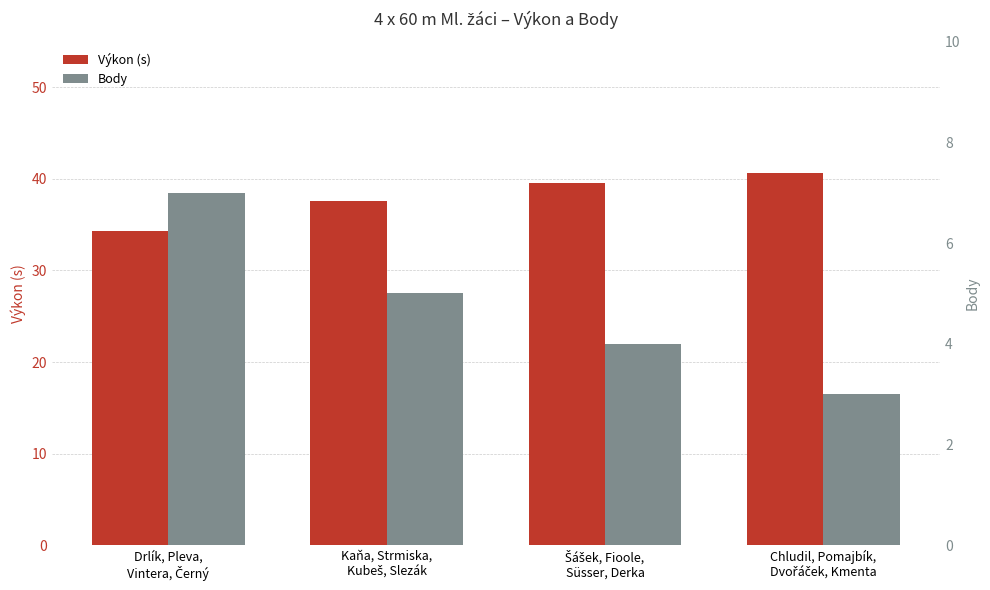

At which category is the sum across all series the highest?

Chludil, Pomajbík,
Dvořáček, Kmenta